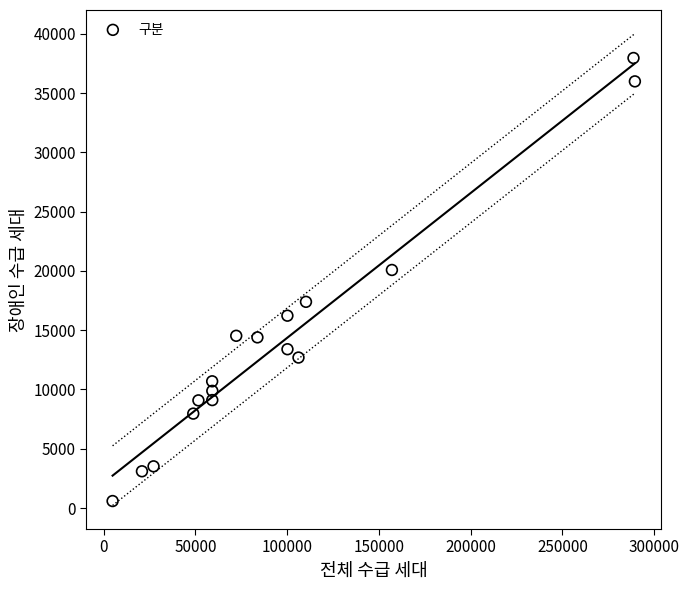

What Y value in the scatter plot is closest to 19273?

20080